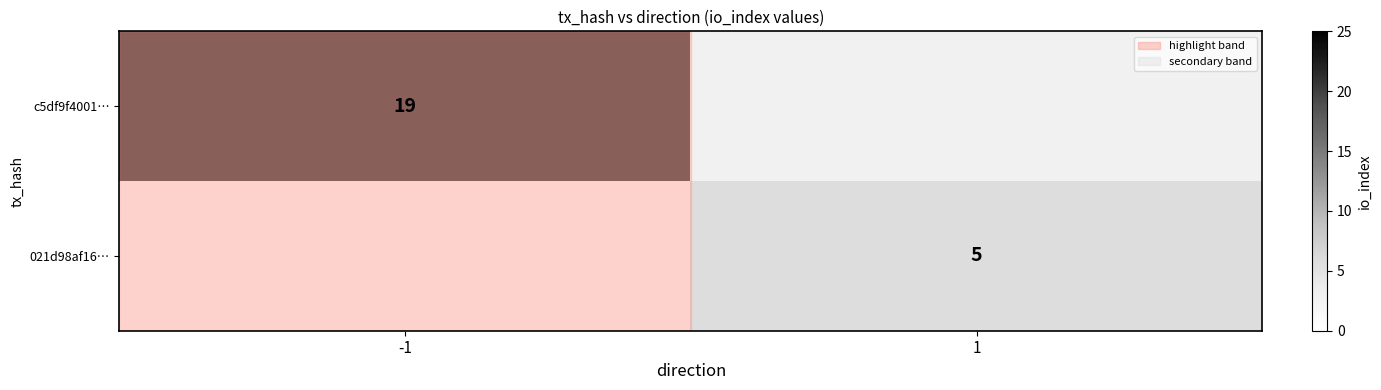

How many series are shown in this chart?

2